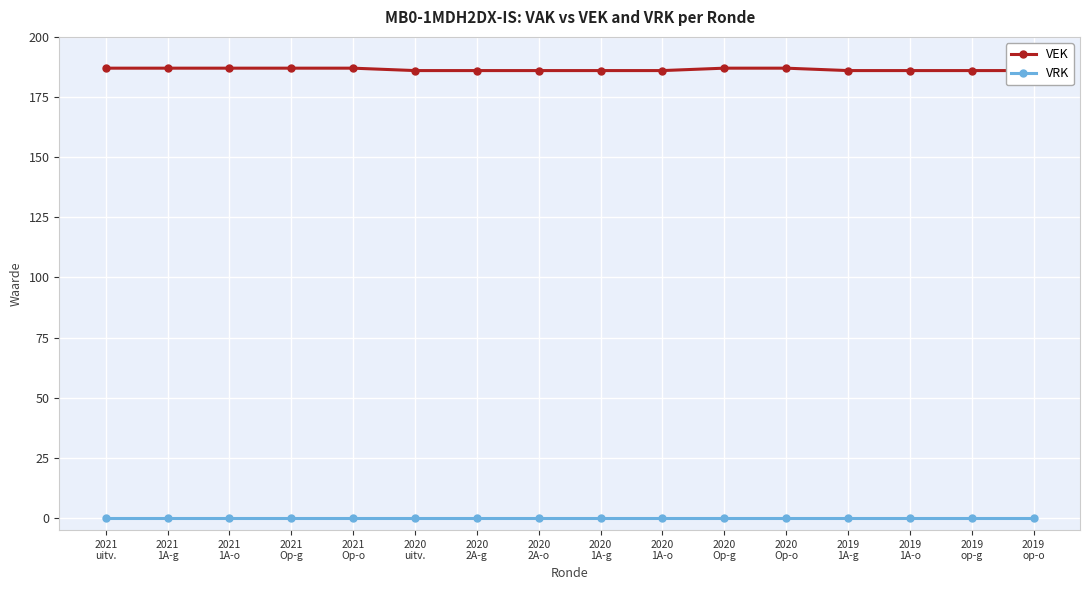

The value of VEK at 2021
Op-o is 312. True or false?

False